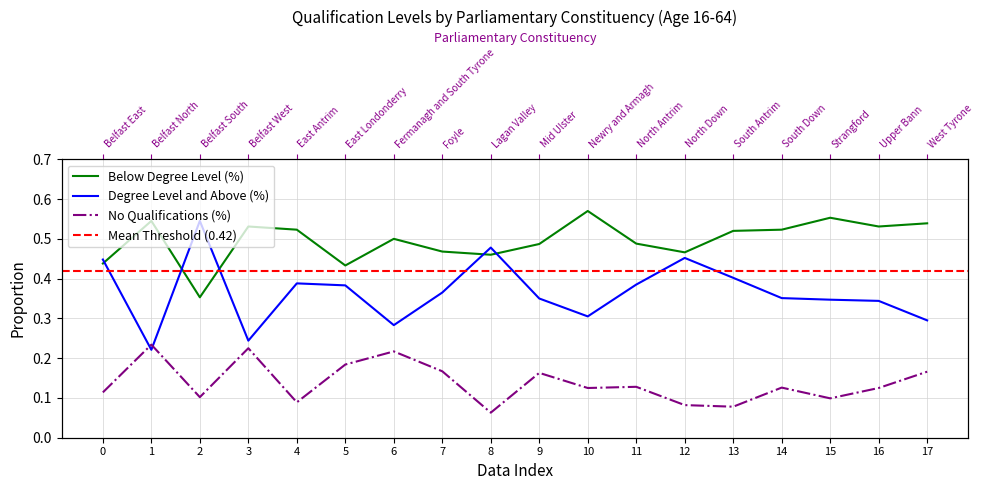

How many categories are shown in the chart?

18